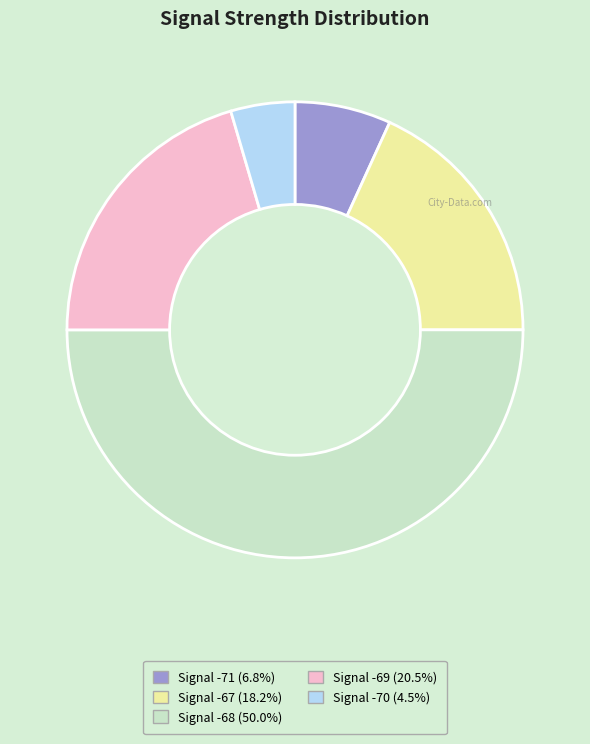

How many segments does this pie chart have?

5